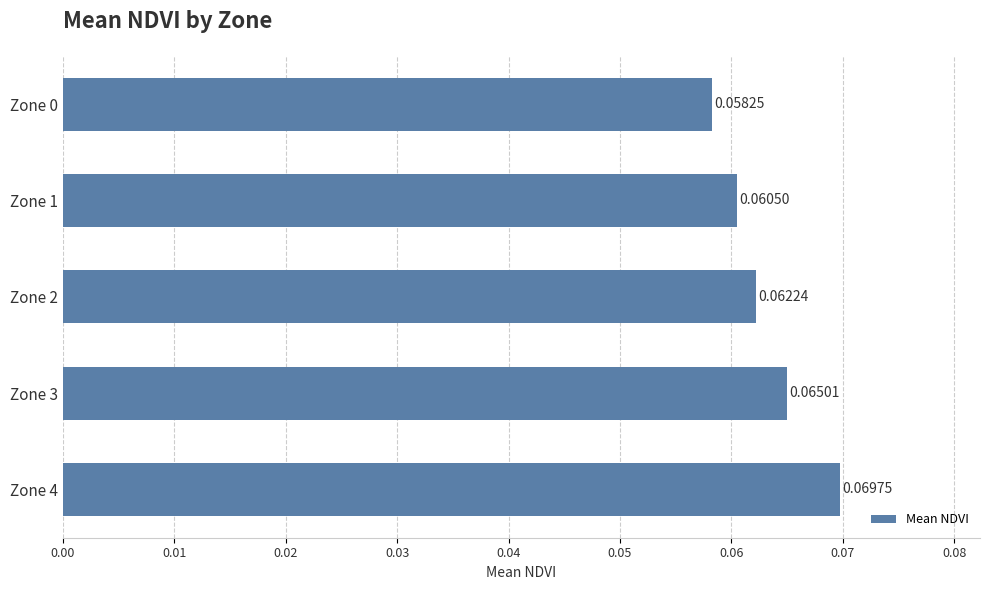

List the labels in order of value, smallest first.

Zone 0, Zone 1, Zone 2, Zone 3, Zone 4